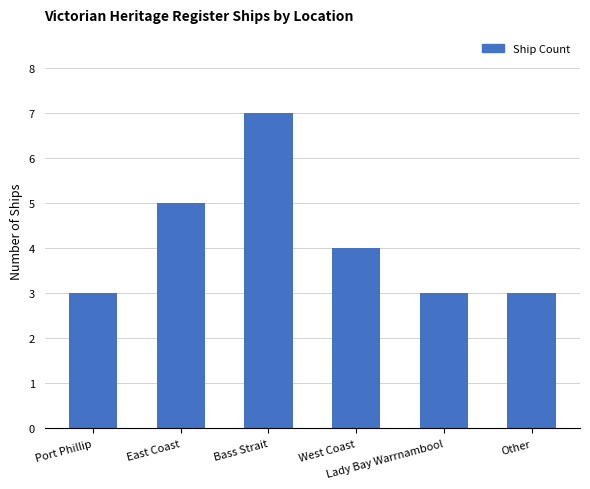

What is the average value?

4